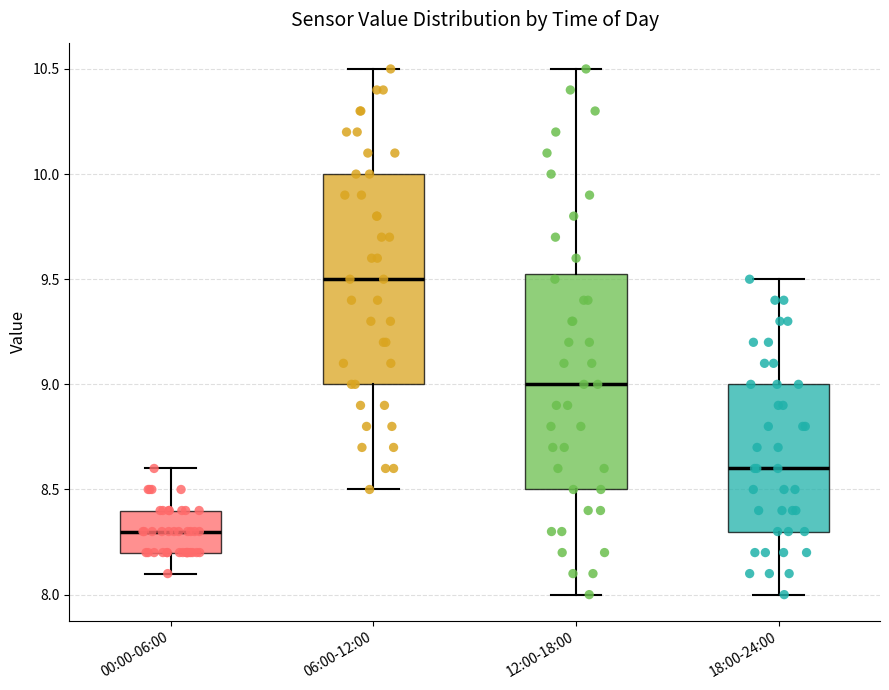

Reading left to right, transcribe this box plot: for each box, give where its median line is, the range the box spans, and where its two whiskers end, as read against the y-axis. The values are not printed on the chart, so give them approximately, as read against the axis.

00:00-06:00: median 8.30, box 8.20 to 8.40, whiskers 8.10 to 8.60
06:00-12:00: median 9.50, box 9.00 to 10.00, whiskers 8.50 to 10.50
12:00-18:00: median 9.00, box 8.50 to 9.55, whiskers 8.00 to 10.50
18:00-24:00: median 8.60, box 8.30 to 9.00, whiskers 8.00 to 9.50